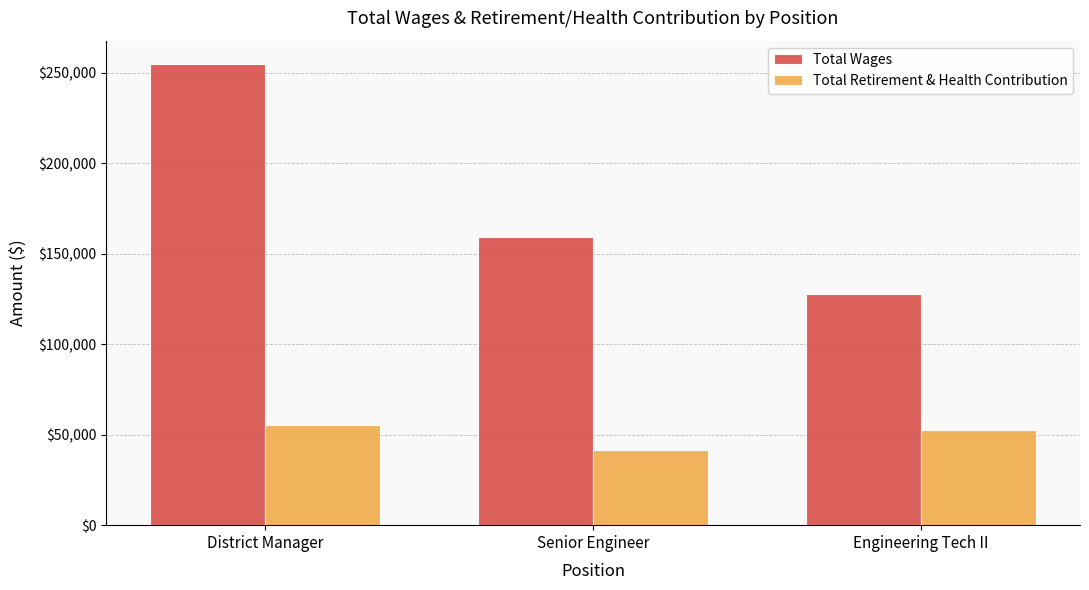

At which category is the sum across all series the highest?

District Manager